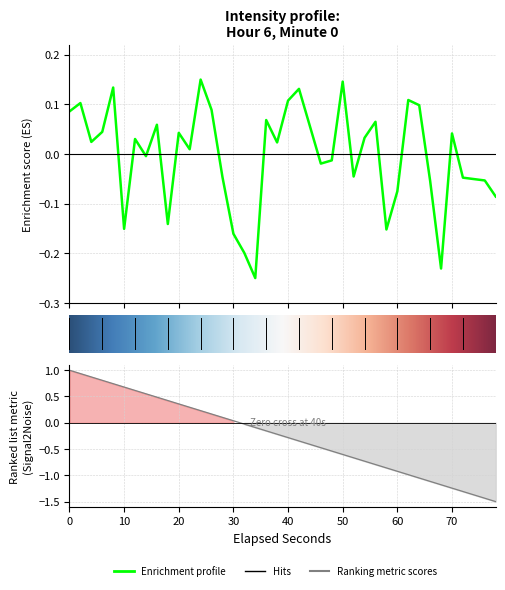

How many points are lower than both their immediate neighbors (excluding endpoints)?

11